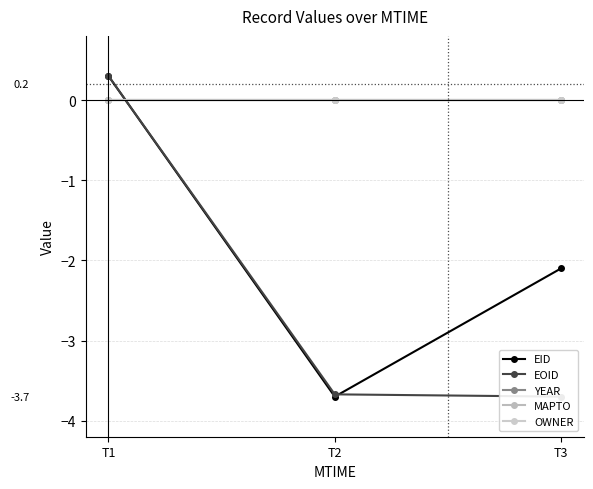

Reading left to right, transcribe all the data shown in this chart.

EID: T1=0.3	T2=-3.7	T3=-2.1
EOID: T1=0.3	T2=-3.7	T3=-3.7
YEAR: T1=0.0	T2=0.0	T3=0.0
MAPTO: T1=0.0	T2=0.0	T3=0.0
OWNER: T1=0.0	T2=0.0	T3=0.0